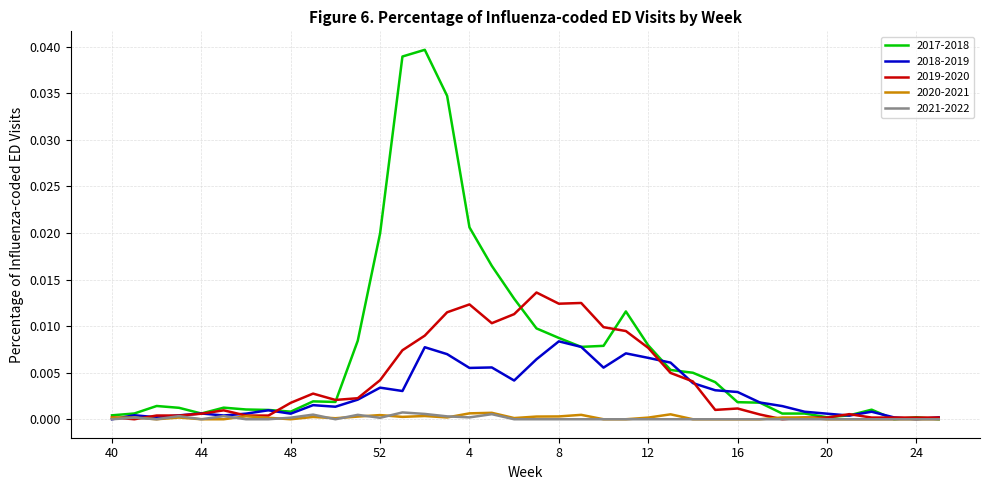

Which series has the largest range (max minus min)?

2017-2018